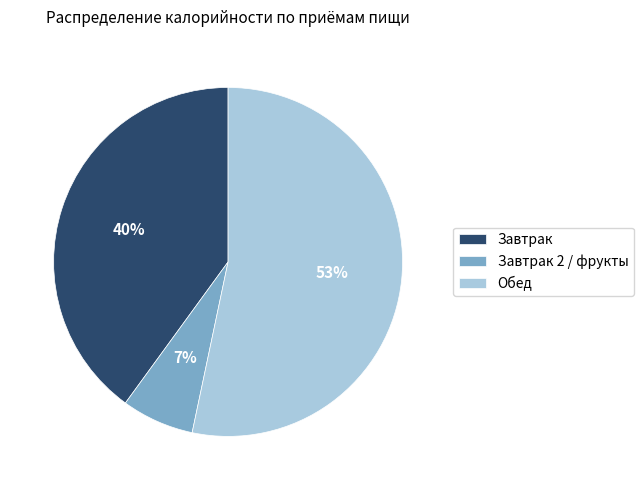

To the nearest percent, what is the combined percentage of Завтрак 2 / фрукты and Завтрак?

47%